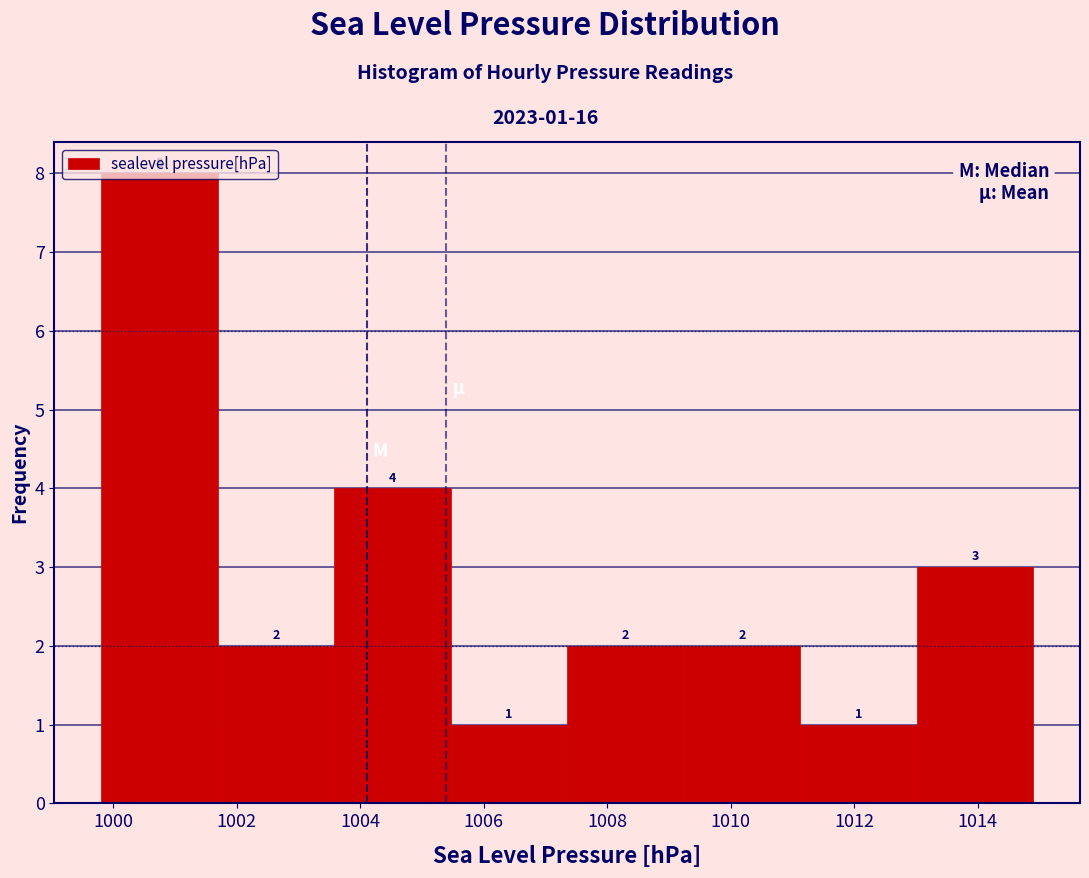

Over which range of the x-axis is the bar tallest?

999.8 to 1001.6